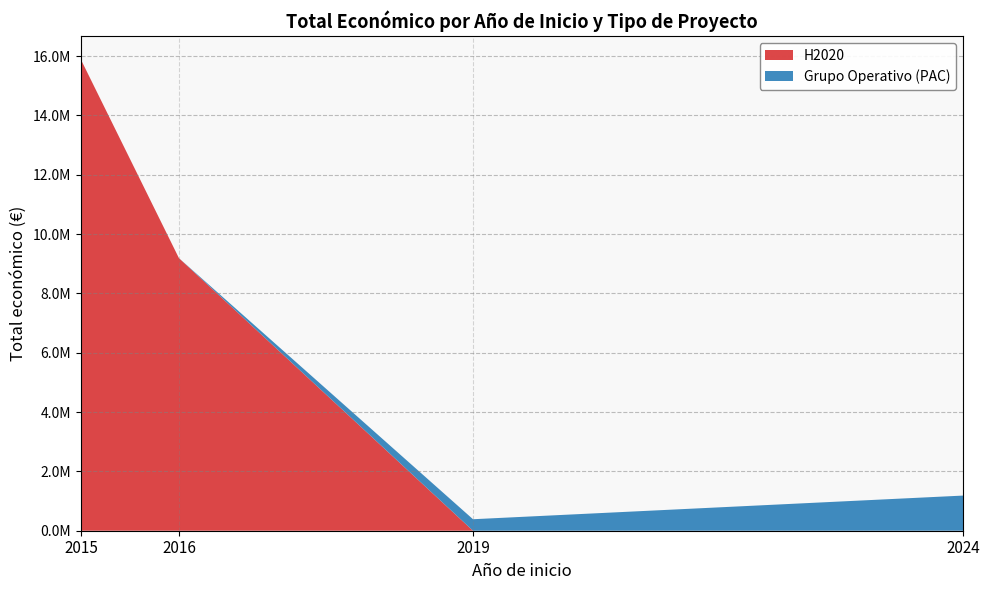

Does the chart have visible grid lines?

Yes